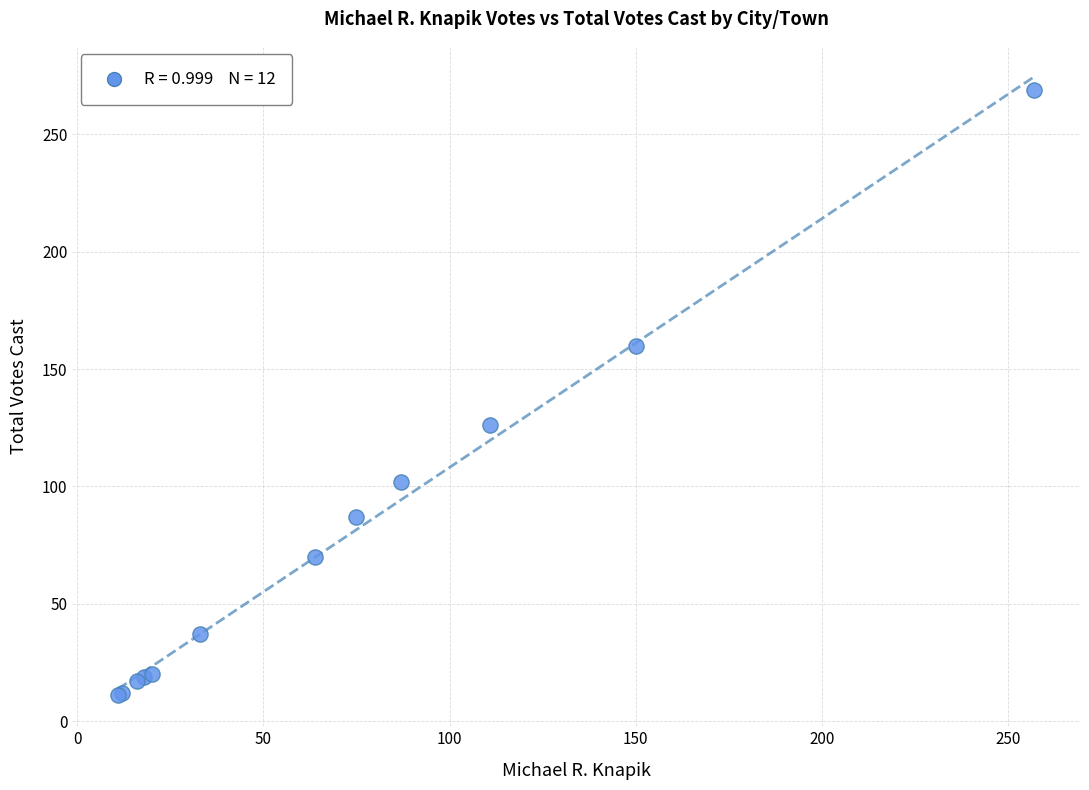

What Y value in the scatter plot is closest to 140?

126